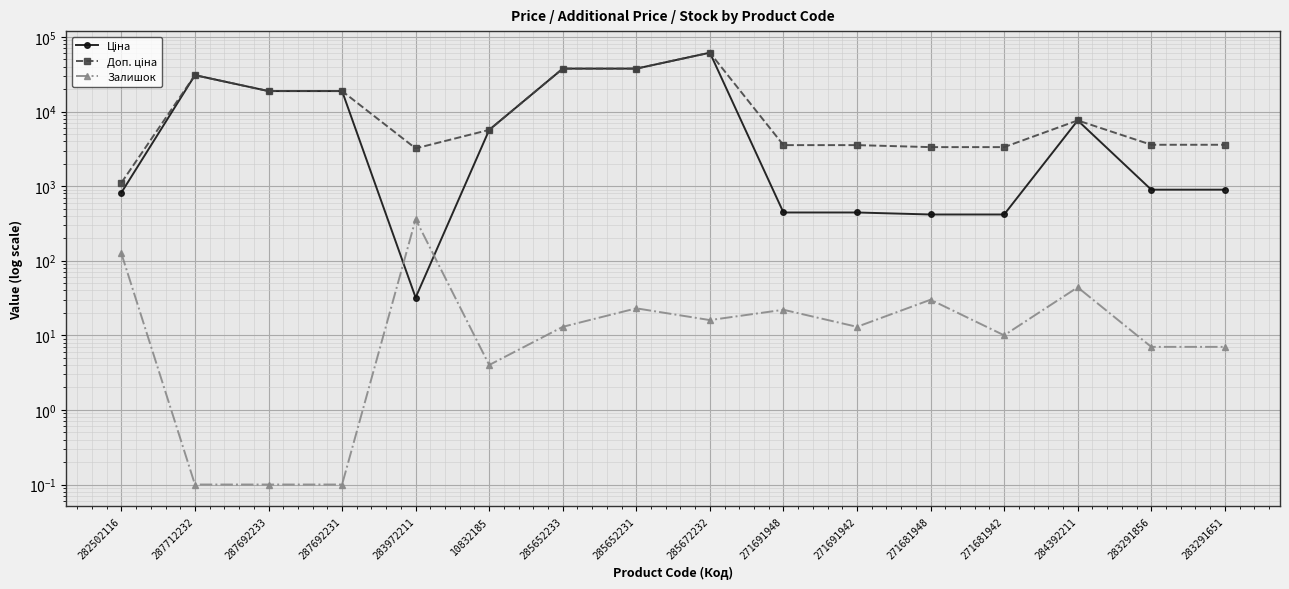

What are all the series names shown in the legend?

Ціна, Доп. ціна, Залишок